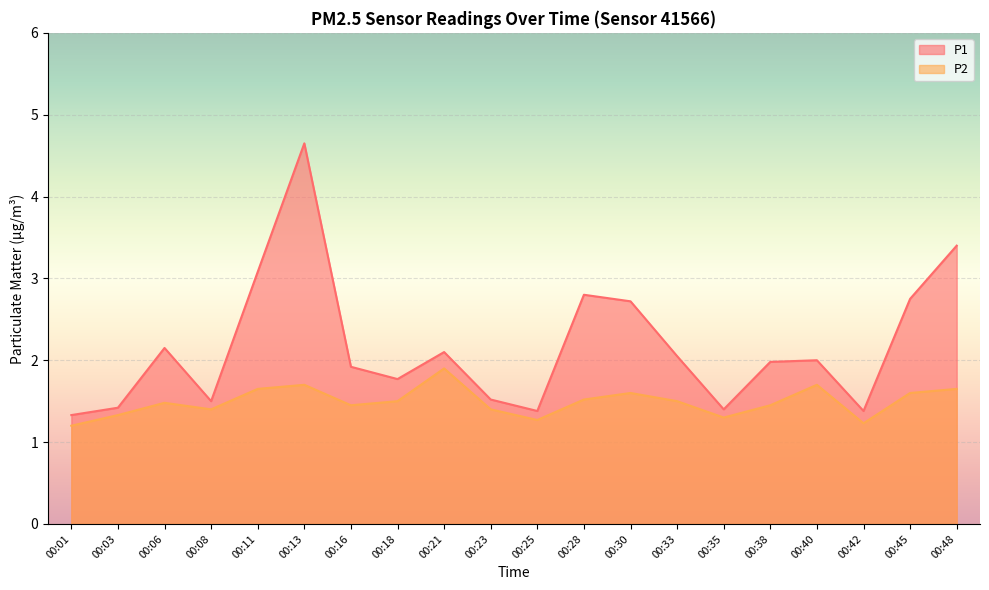

What is the maximum value shown in the chart?

4.7